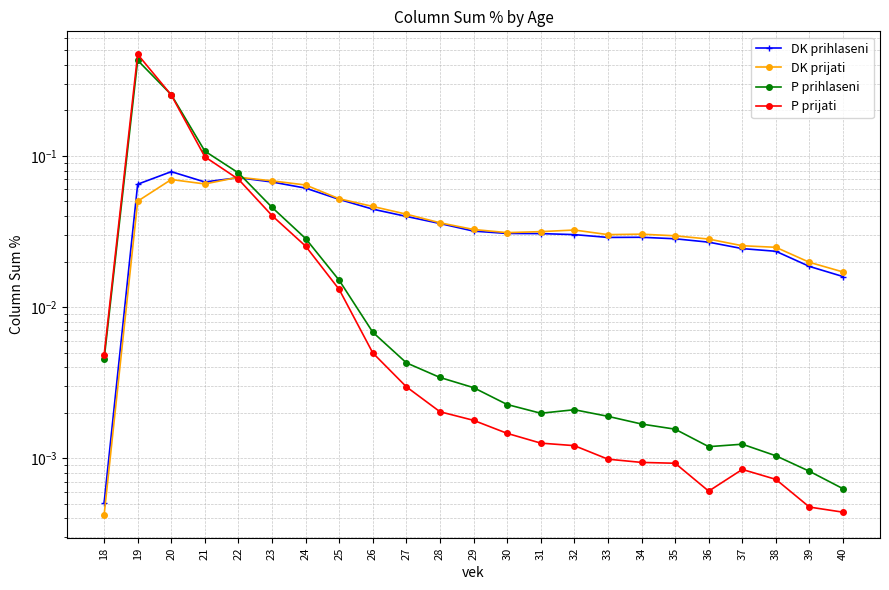

At which label is P prihlaseni closest to 0?

40